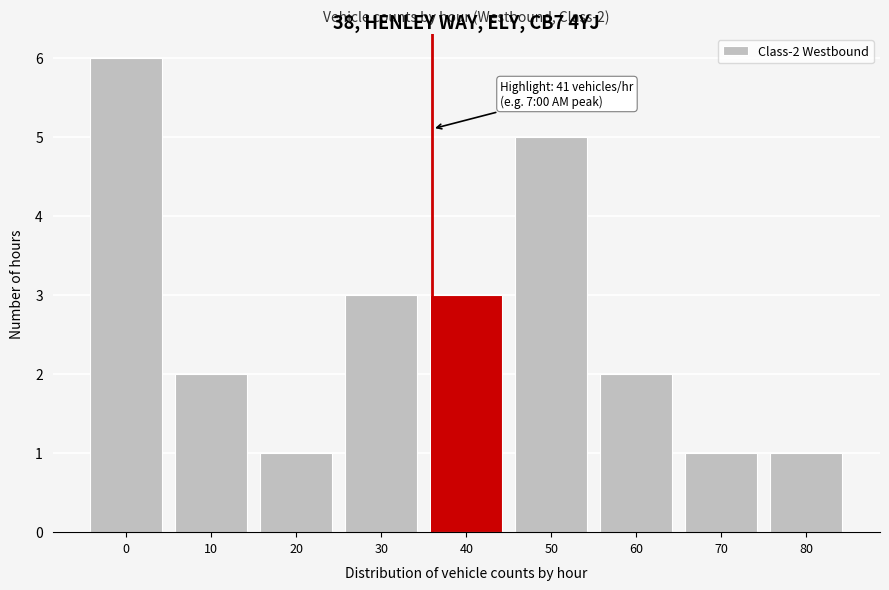

Reading right to left, list all the values displayed in this chart.

80=1	70=1	60=2	50=5	40=3	30=3	20=1	10=2	0=6